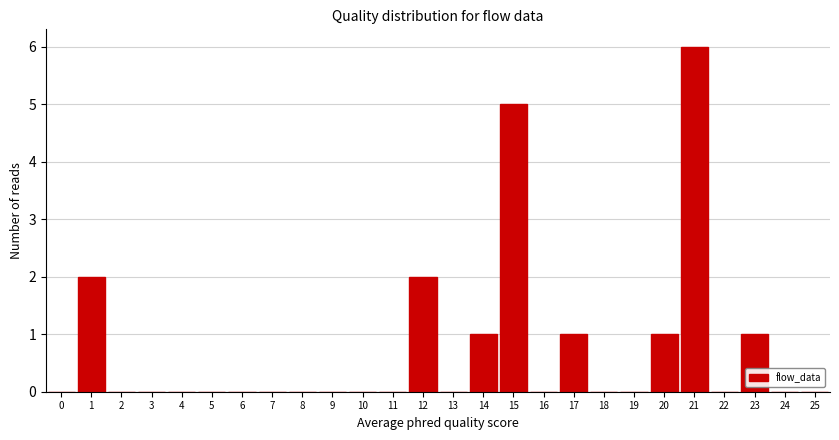

Reading left to right, extract all data points from this chart.

0=0	1=2	2=0	3=0	4=0	5=0	6=0	7=0	8=0	9=0	10=0	11=0	12=2	13=0	14=1	15=5	16=0	17=1	18=0	19=0	20=1	21=6	22=0	23=1	24=0	25=0